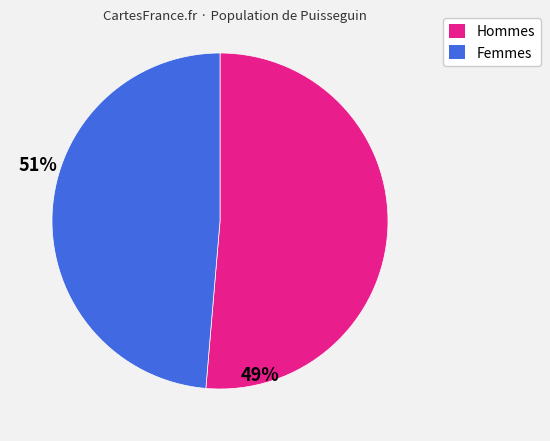

Is there any slice that represents more than half of the pie?

Yes